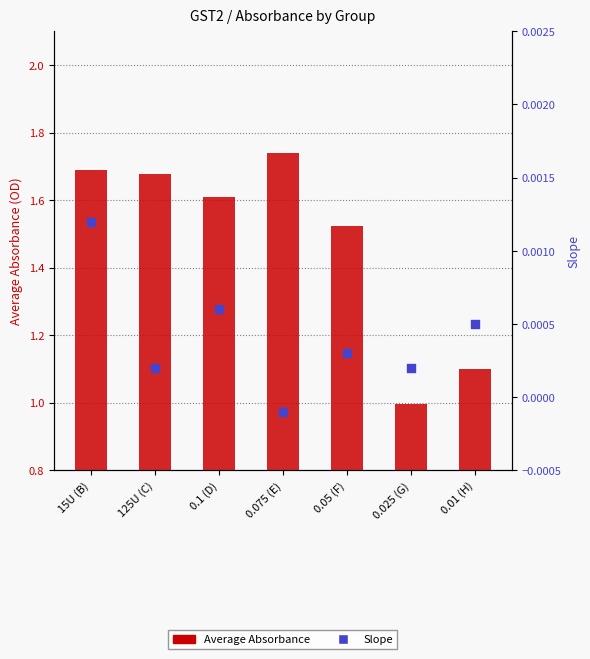

What are all the series names shown in the legend?

Average Absorbance, Slope